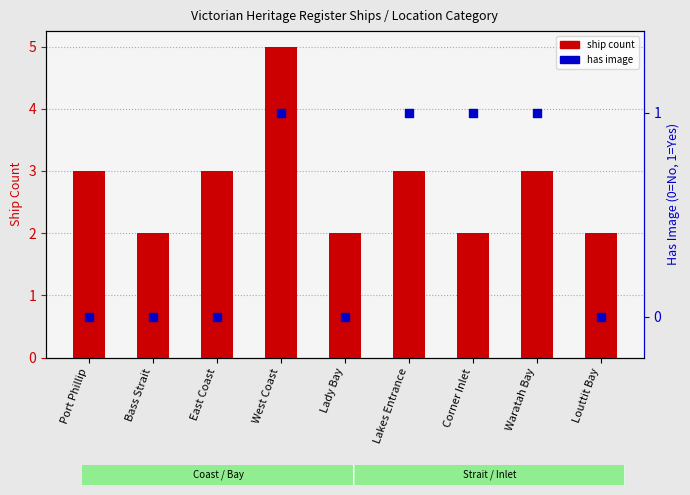

Is the value of has image (0/1) at Louttit Bay greater than the value of ship count at East Coast?

No